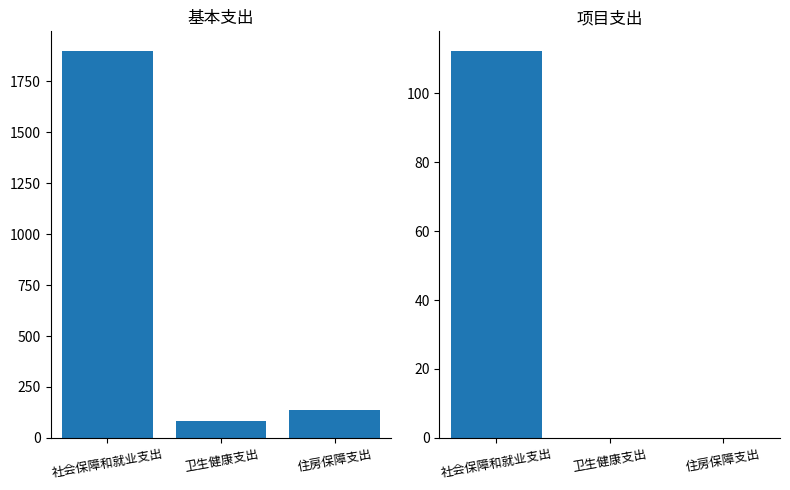

What is the total value across all series at 社会保障和就业支出?

2012.0